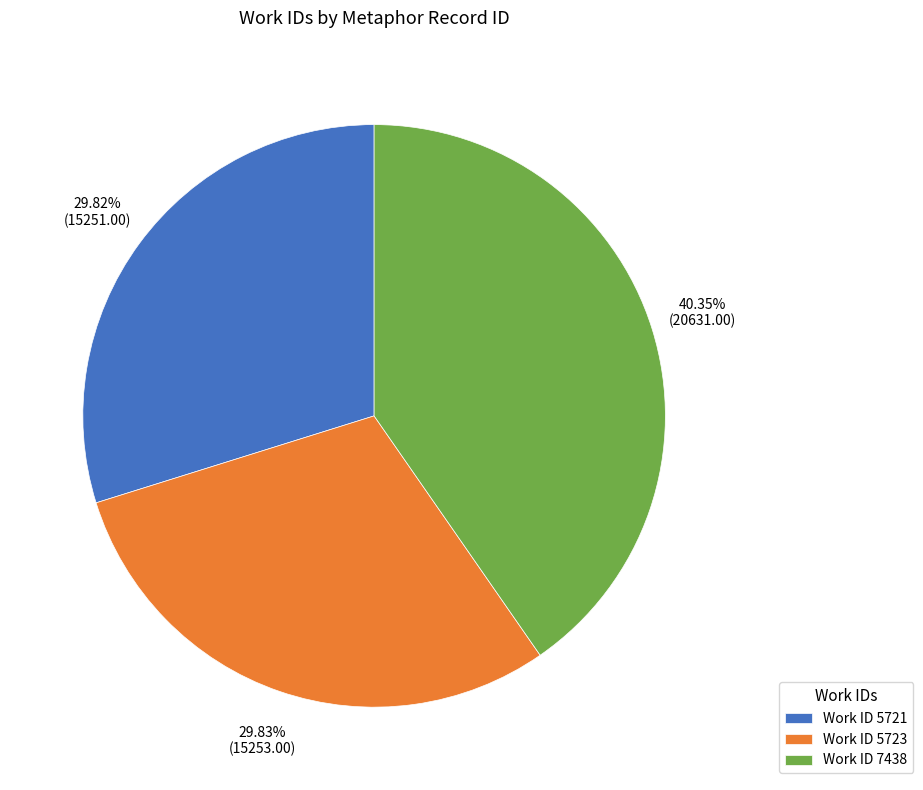

Approximately how many times larger is the value at Work ID 7438 compared to Work ID 5723?

1.4